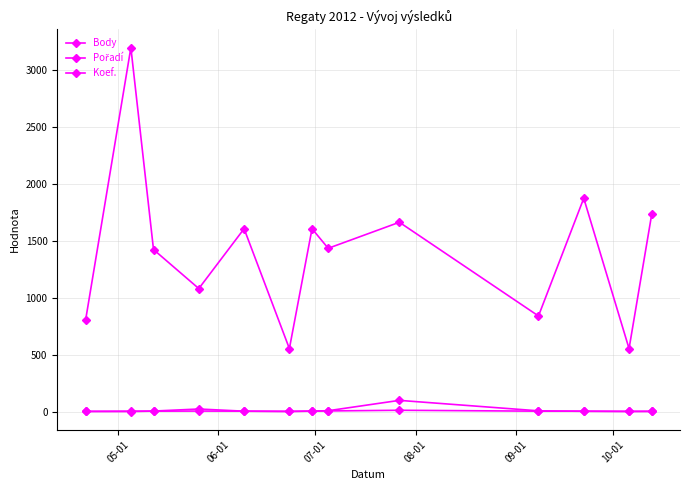

Does the chart have visible grid lines?

Yes